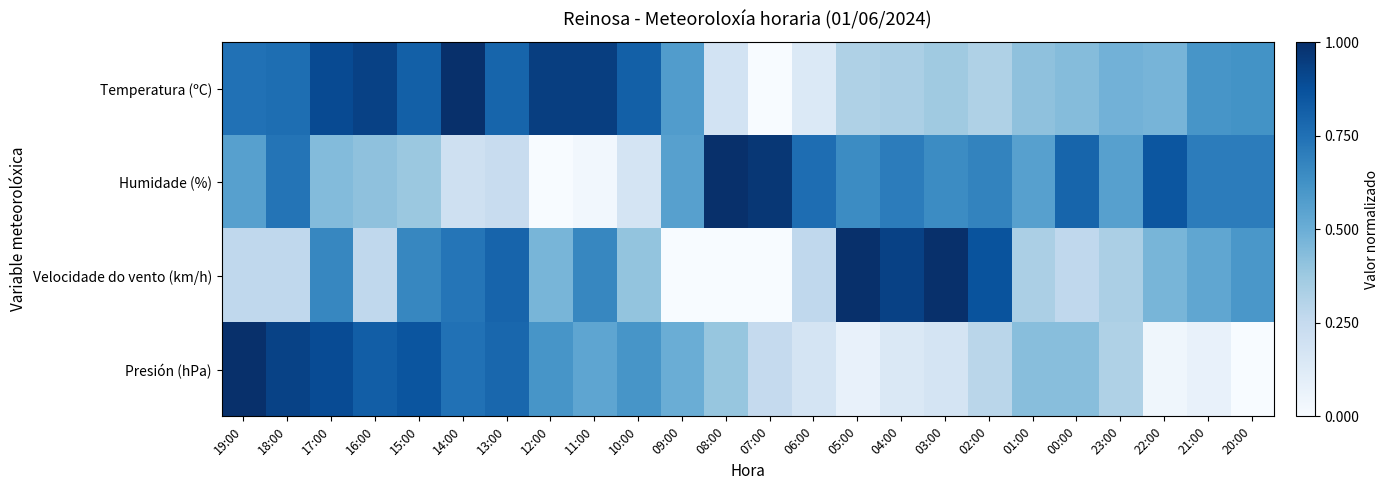

Reading right to left, transcribe all the data shown in this chart.

Temperatura (ºC): 20:00=0.6	21:00=0.6	22:00=0.5	23:00=0.5	00:00=0.4	01:00=0.4	02:00=0.3	03:00=0.4	04:00=0.3	05:00=0.3	06:00=0.1	07:00=0.0	08:00=0.2	09:00=0.6	10:00=0.8	11:00=0.9	12:00=0.9	13:00=0.8	14:00=1.0	15:00=0.8	16:00=0.9	17:00=0.9	18:00=0.8	19:00=0.7
Humidade (%): 20:00=0.7	21:00=0.7	22:00=0.9	23:00=0.6	00:00=0.8	01:00=0.6	02:00=0.7	03:00=0.6	04:00=0.7	05:00=0.6	06:00=0.8	07:00=1.0	08:00=1.0	09:00=0.6	10:00=0.2	11:00=0.0	12:00=0.0	13:00=0.2	14:00=0.2	15:00=0.4	16:00=0.4	17:00=0.4	18:00=0.7	19:00=0.6
Velocidade do vento (km/h): 20:00=0.6	21:00=0.5	22:00=0.5	23:00=0.3	00:00=0.3	01:00=0.3	02:00=0.9	03:00=1.0	04:00=0.9	05:00=1.0	06:00=0.3	07:00=0.0	08:00=0.0	09:00=0.0	10:00=0.4	11:00=0.7	12:00=0.5	13:00=0.8	14:00=0.7	15:00=0.7	16:00=0.3	17:00=0.7	18:00=0.3	19:00=0.3
Presión (hPa): 20:00=0.0	21:00=0.1	22:00=0.0	23:00=0.3	00:00=0.4	01:00=0.4	02:00=0.3	03:00=0.2	04:00=0.1	05:00=0.1	06:00=0.2	07:00=0.3	08:00=0.4	09:00=0.5	10:00=0.6	11:00=0.5	12:00=0.6	13:00=0.8	14:00=0.7	15:00=0.9	16:00=0.8	17:00=0.9	18:00=0.9	19:00=1.0